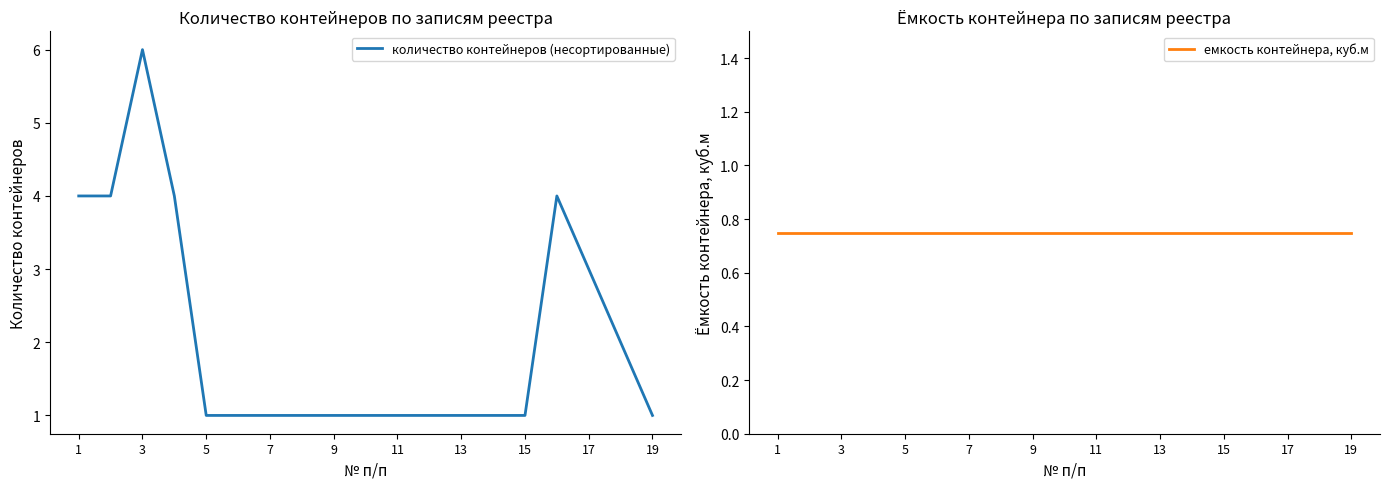

How many lines are shown in the chart?

2